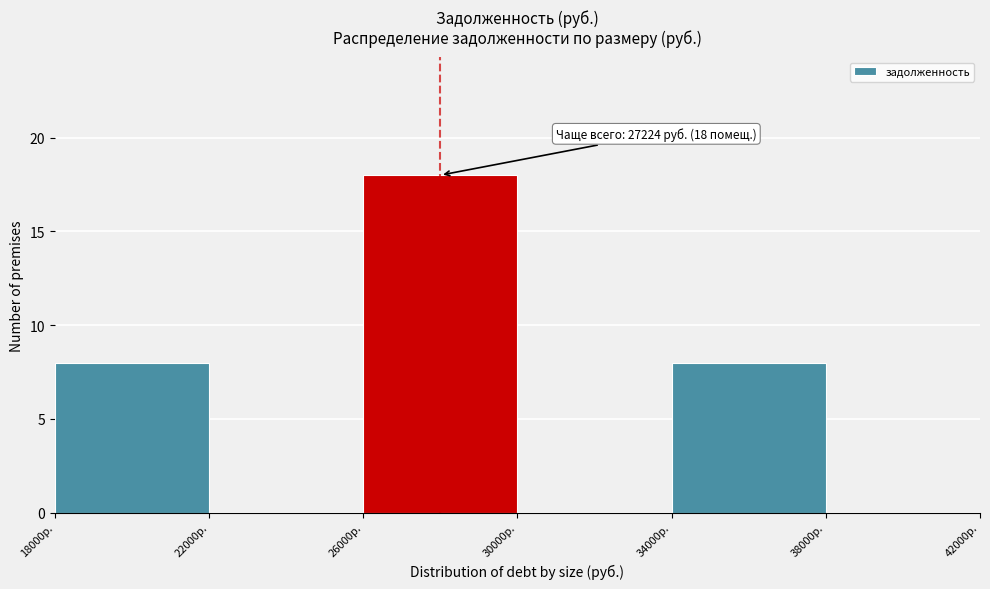

Which range on the x-axis has the tallest bar?

26000 to 30000